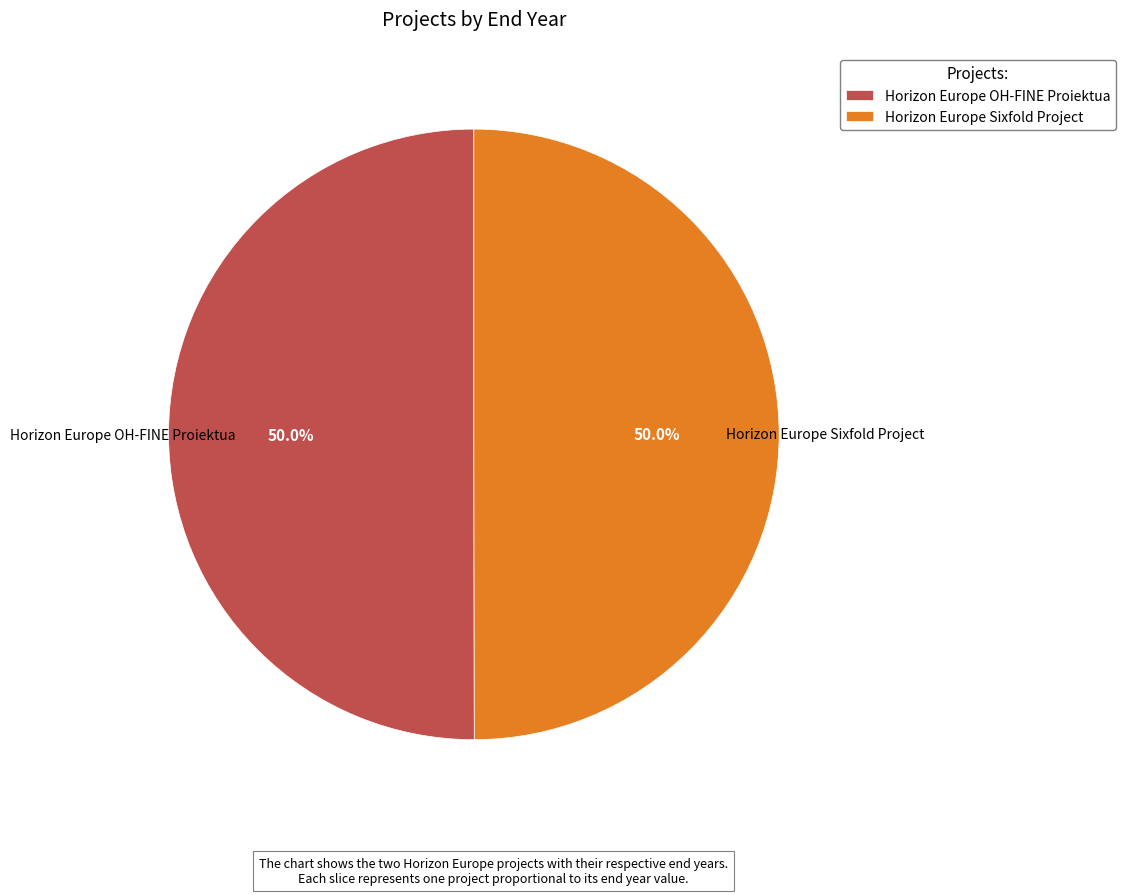

How many slices are in this pie chart?

2